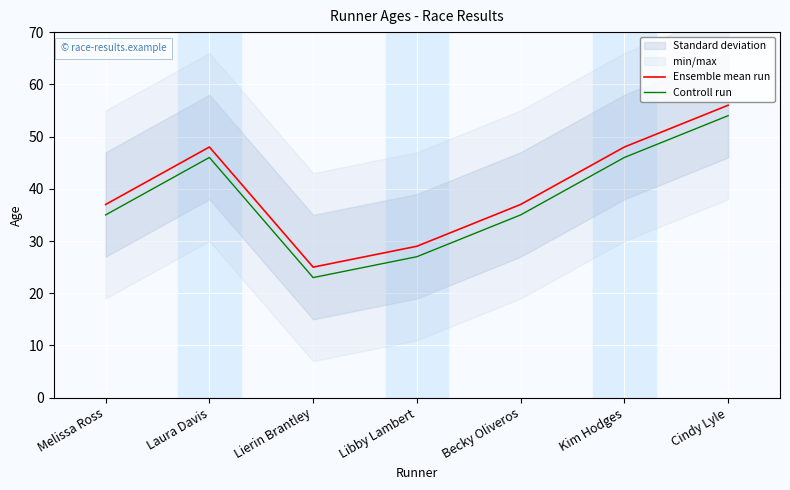

True or false: Controll run and Ensemble mean run cross at least once.

False